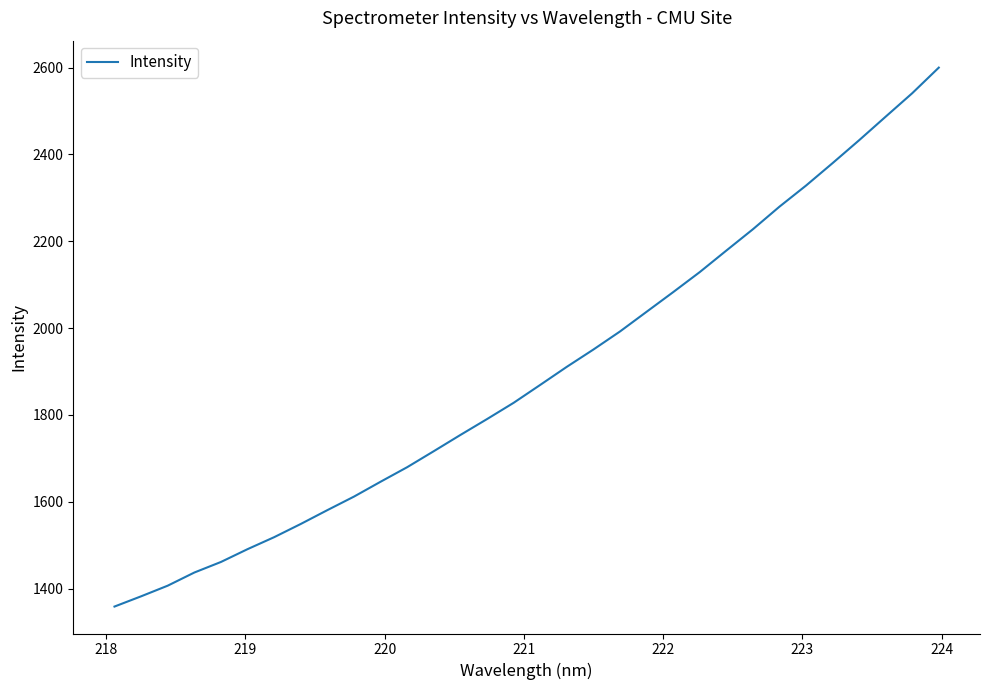

What is the difference between the maximum and minimum values?

1240.9